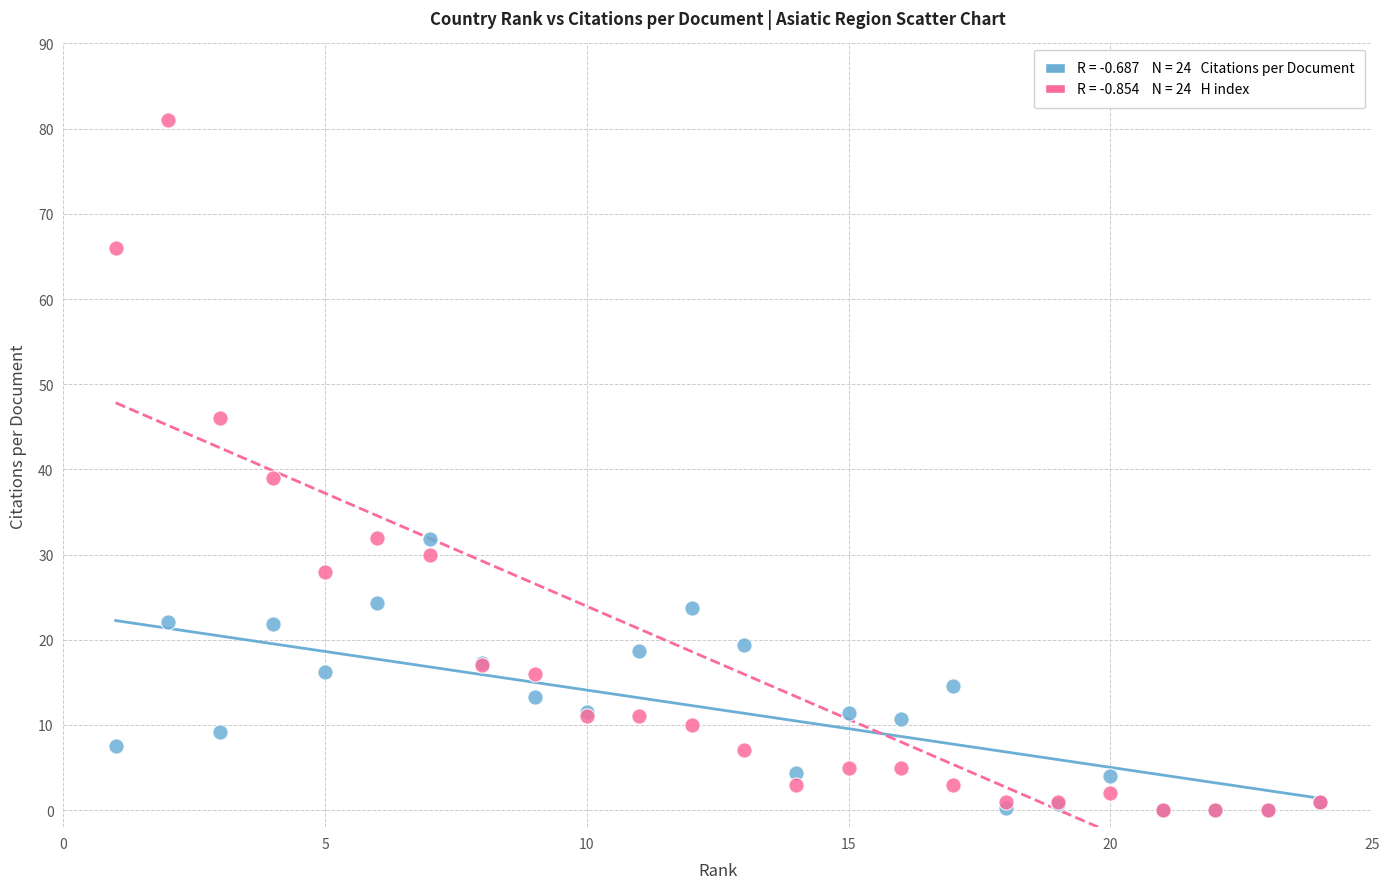

Across all series, what Y value is closest to 40?

39.0